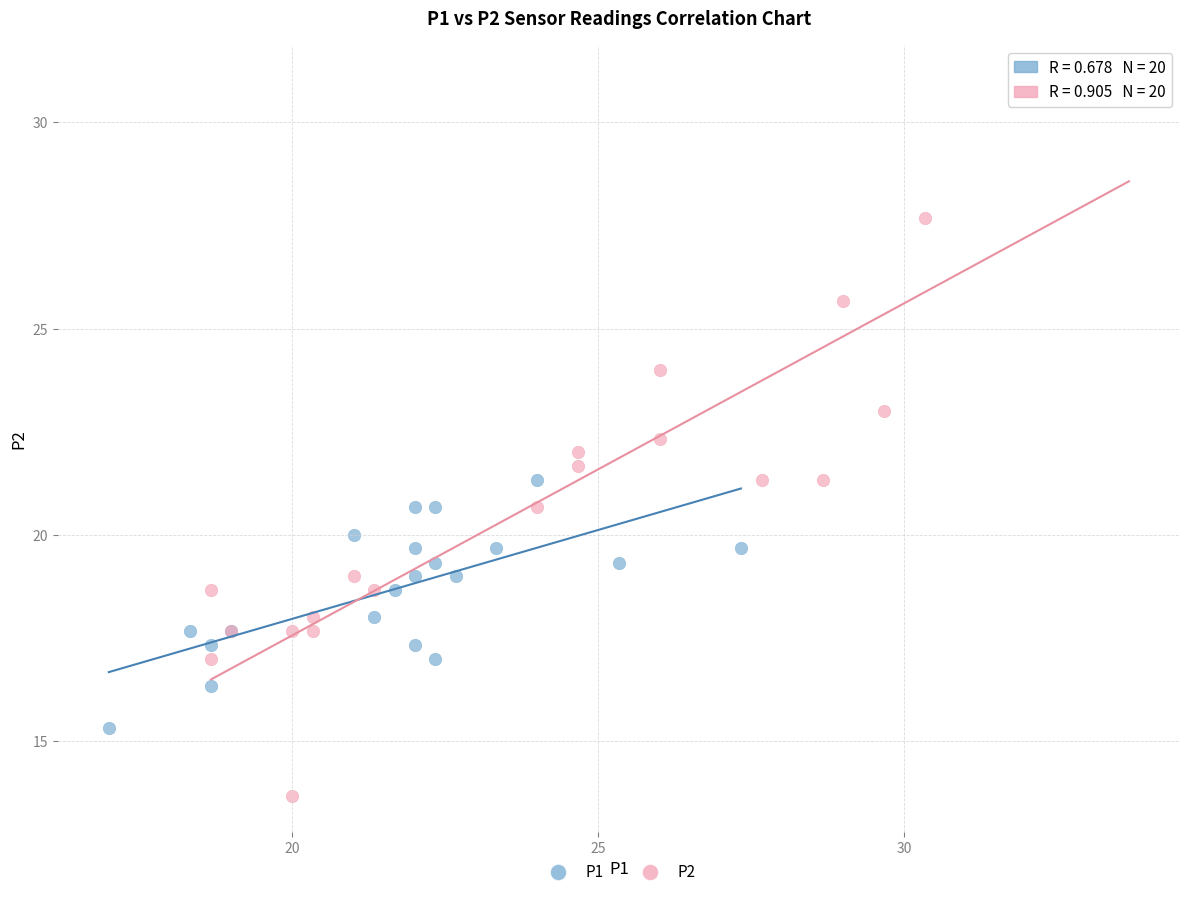

What are all the series names shown in the legend?

P1, P2